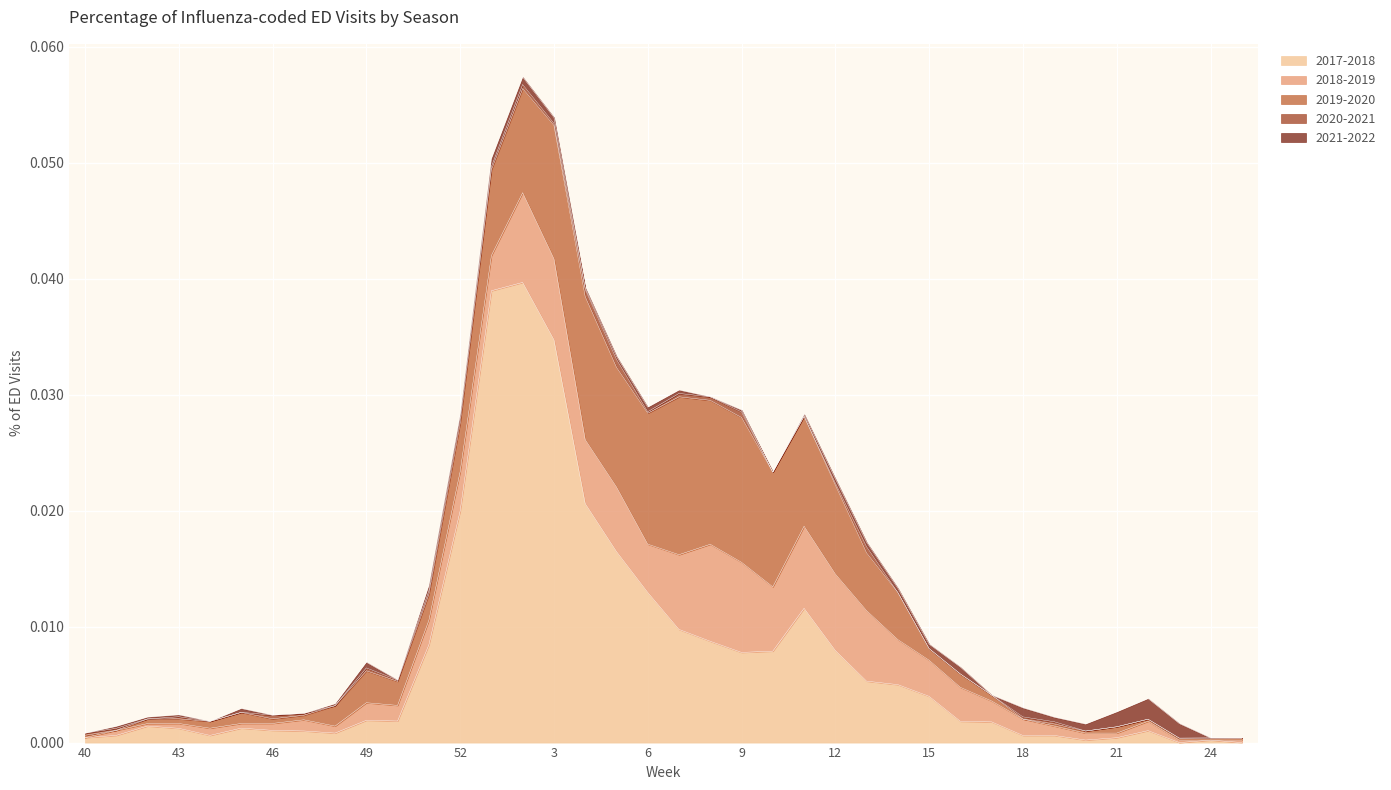

What are all the series names shown in the legend?

2017-2018, 2018-2019, 2019-2020, 2020-2021, 2021-2022